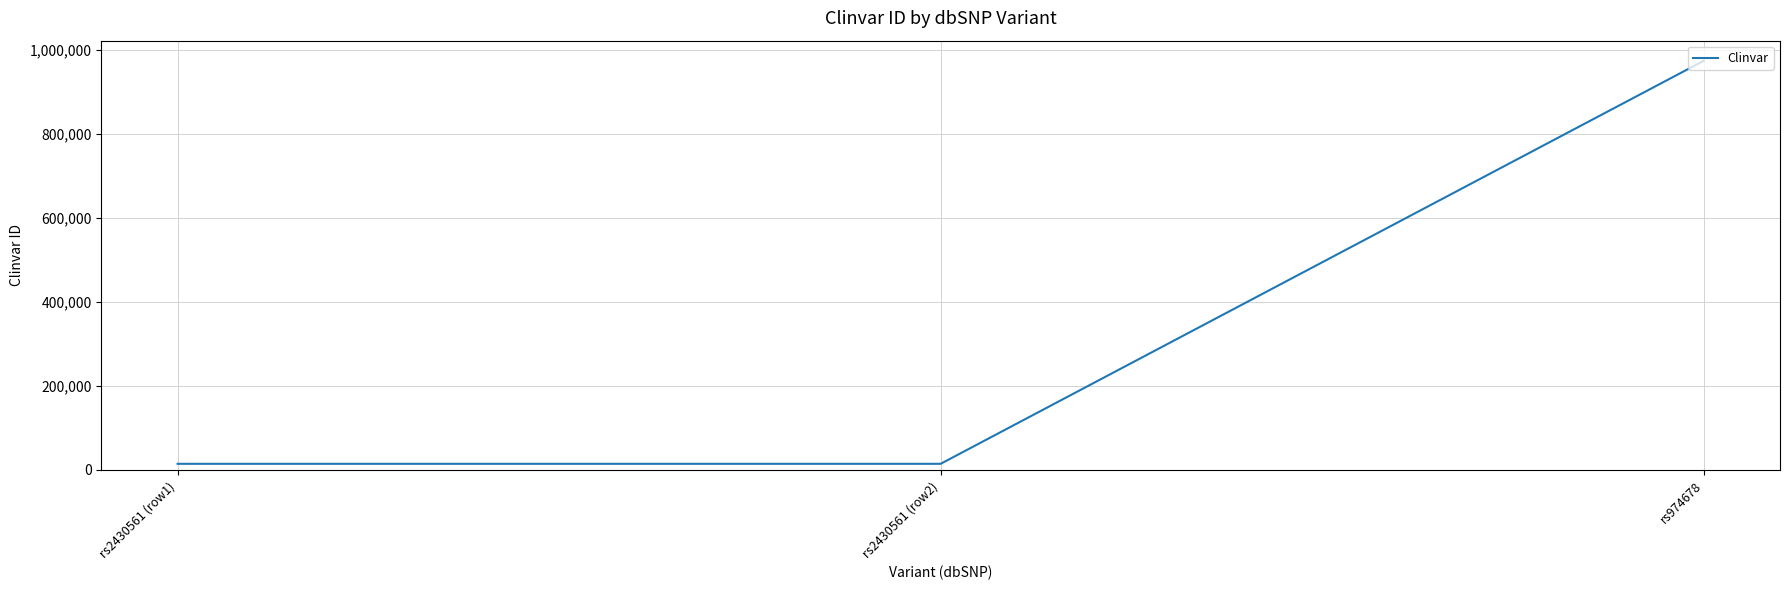

What is the minimum value shown in the chart?

14723